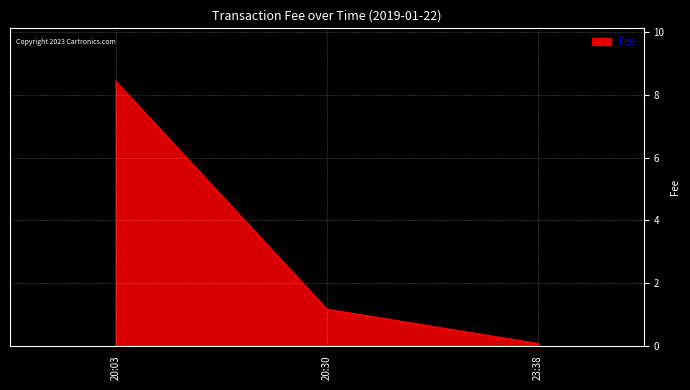

What is the ratio of the value at 20:03 to the value at 20:30?

7.3